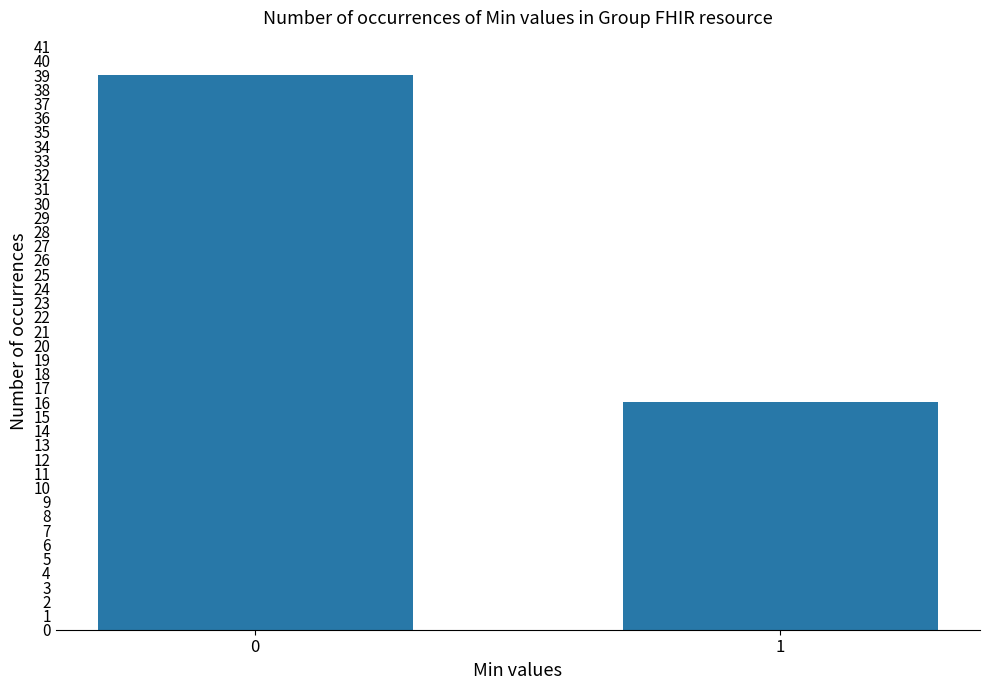

Where is the data nearest to the value 27?

1